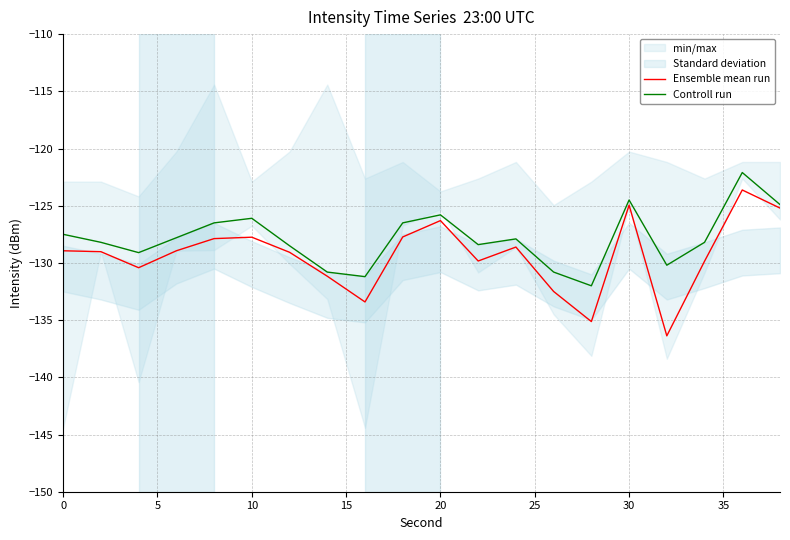

The value of Ensemble mean run at 10 is -127.8. True or false?

True